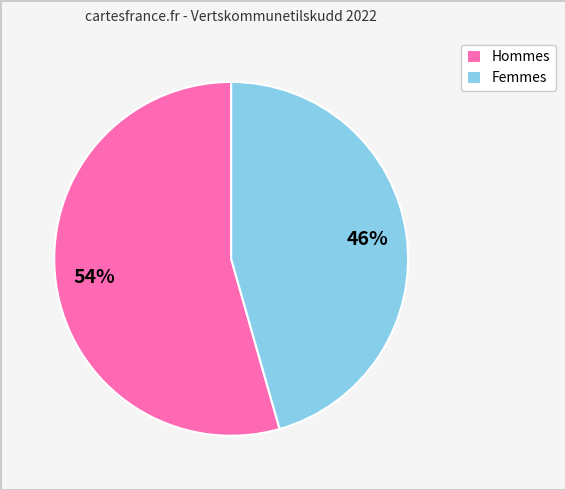

Which has a higher value, Femmes or Hommes?

Hommes